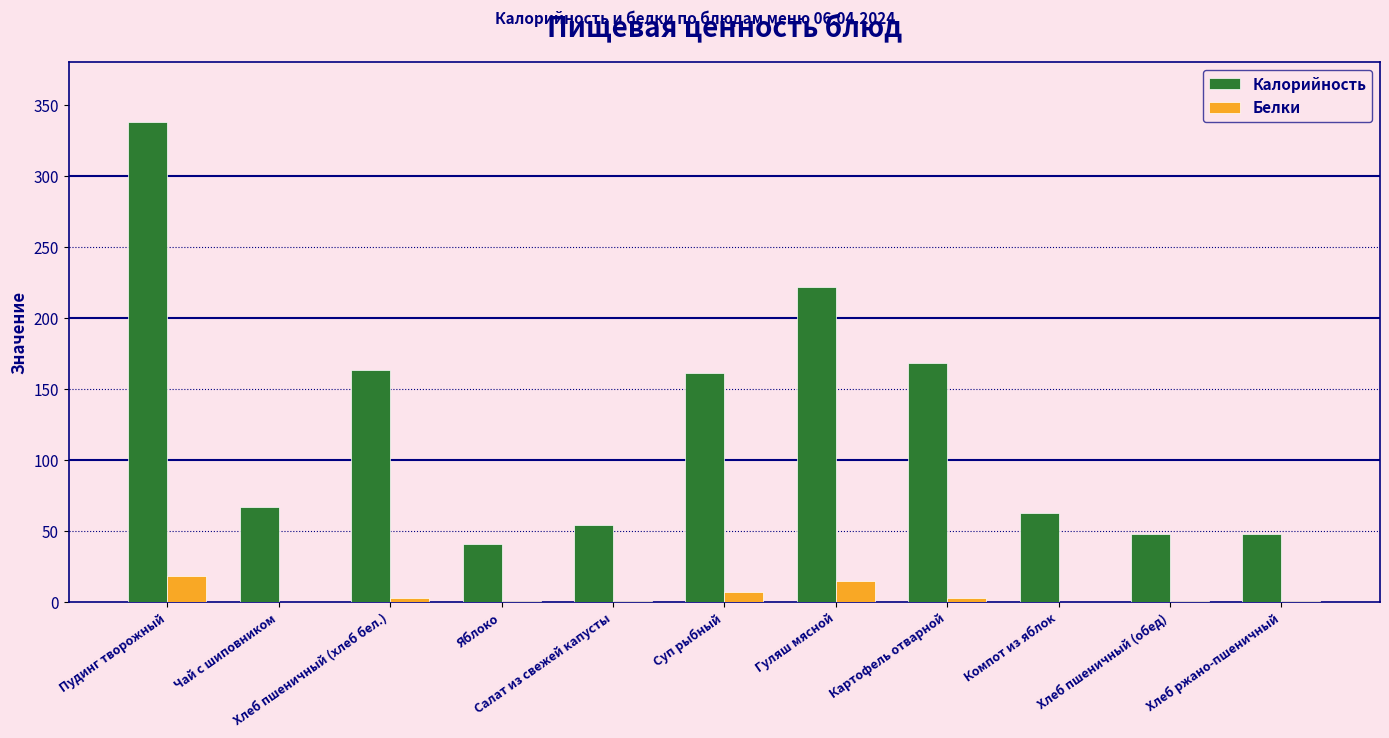

How many categories are shown in the chart?

11